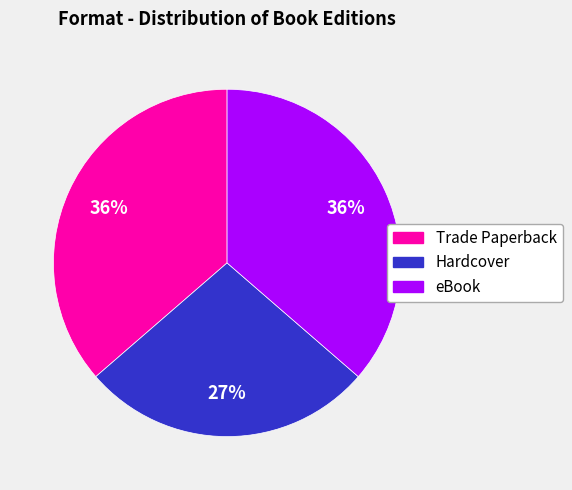

How many slices are in this pie chart?

3